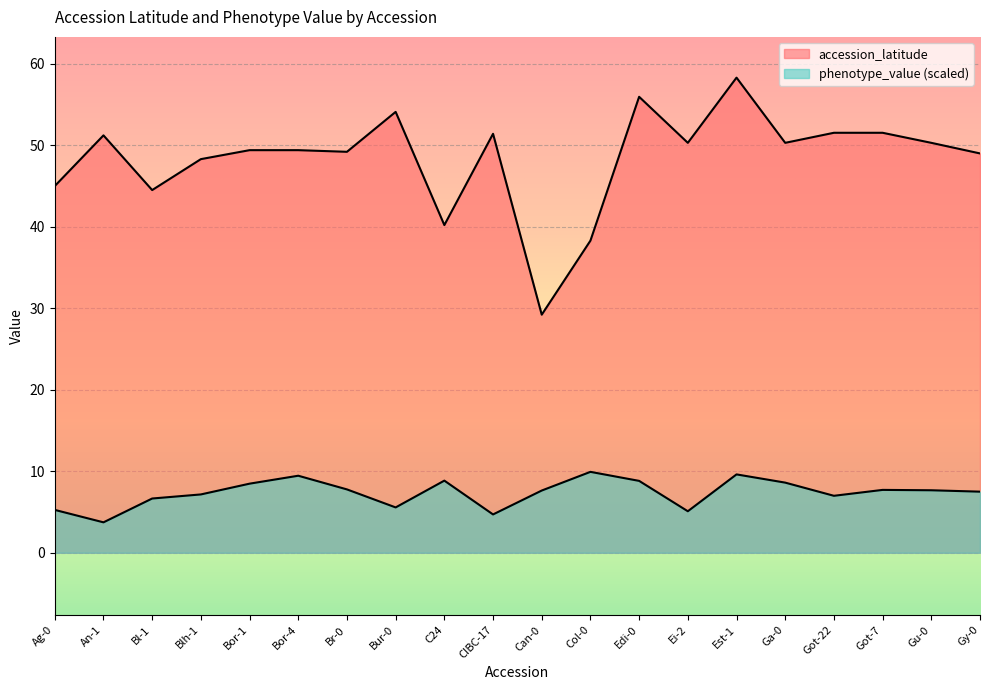

Is the value of phenotype_value at Bor-1 greater than the value of accession_latitude at C24?

No